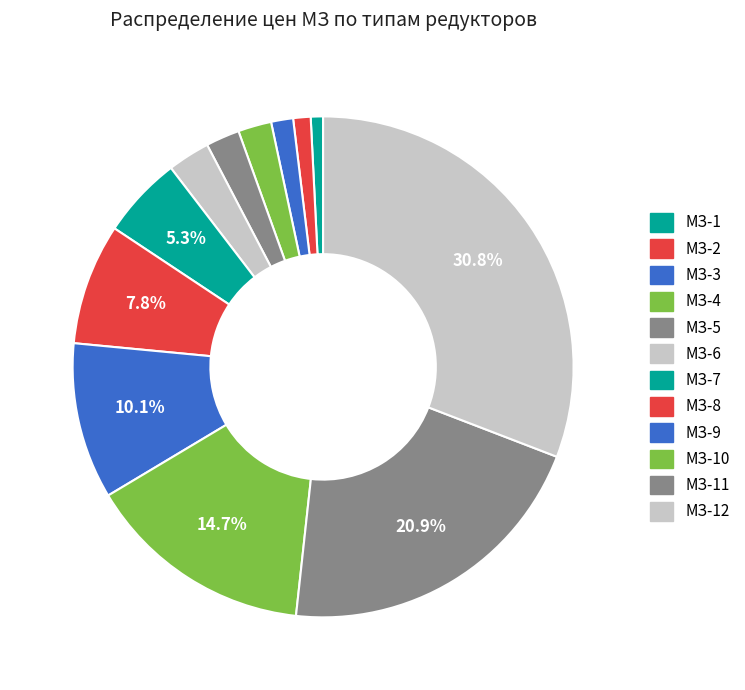

What is the smallest slice in the pie chart?

МЗ-1